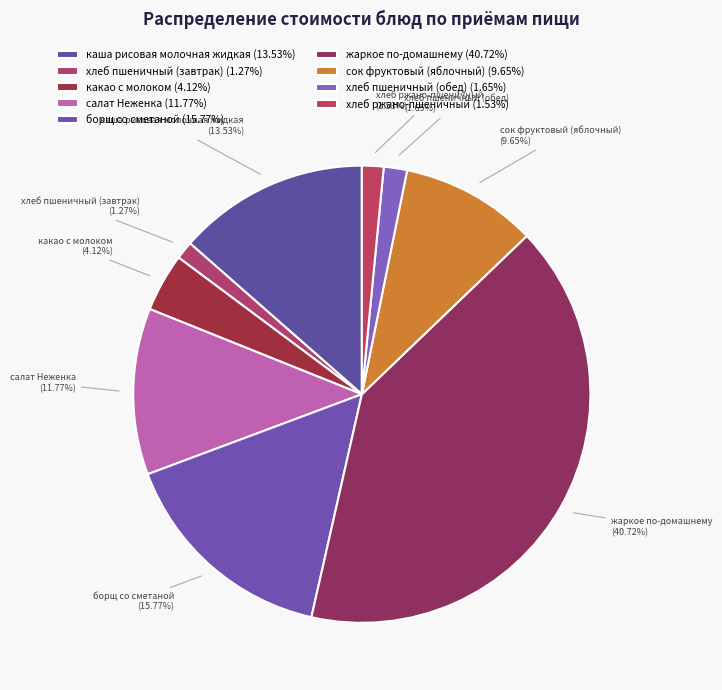

Which has a higher value, салат Неженка or какао с молоком?

салат Неженка